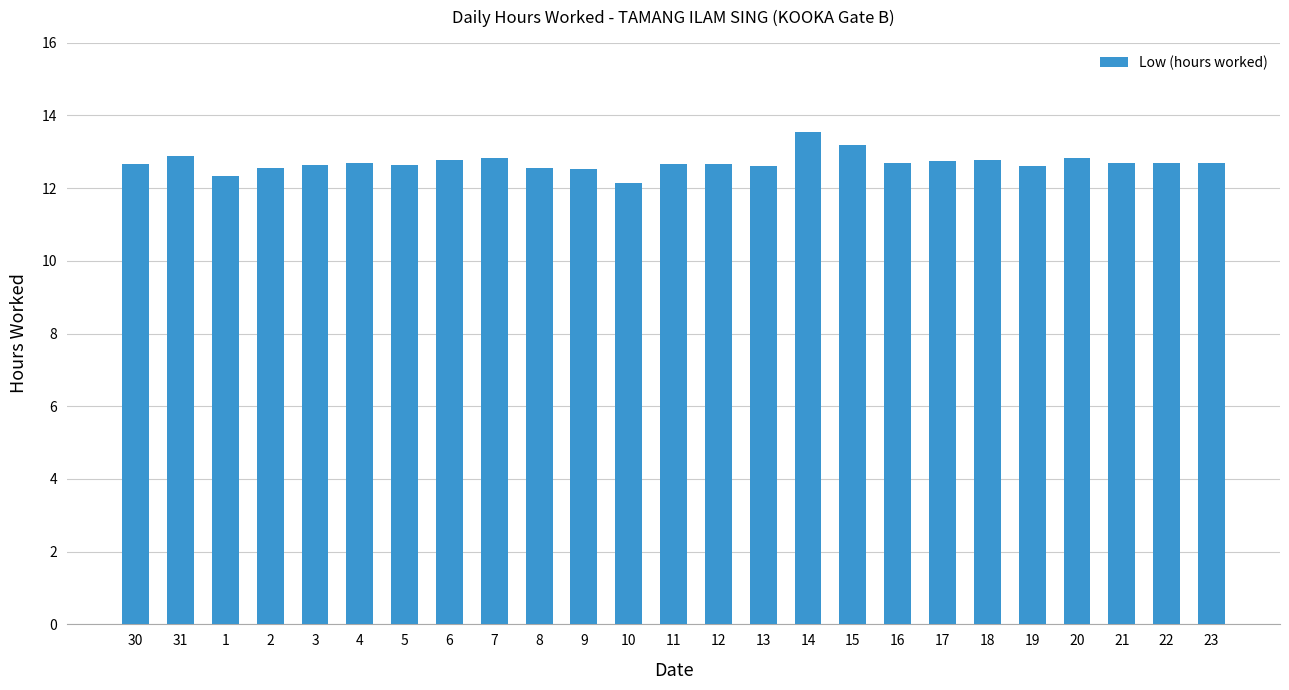

What is the smallest value displayed?

12.2